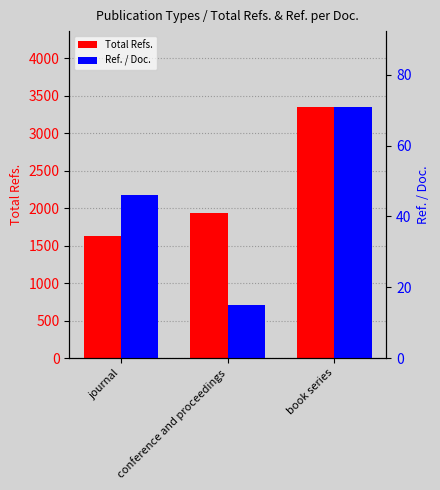

At how many categories does at least one series exceed 2035?

1